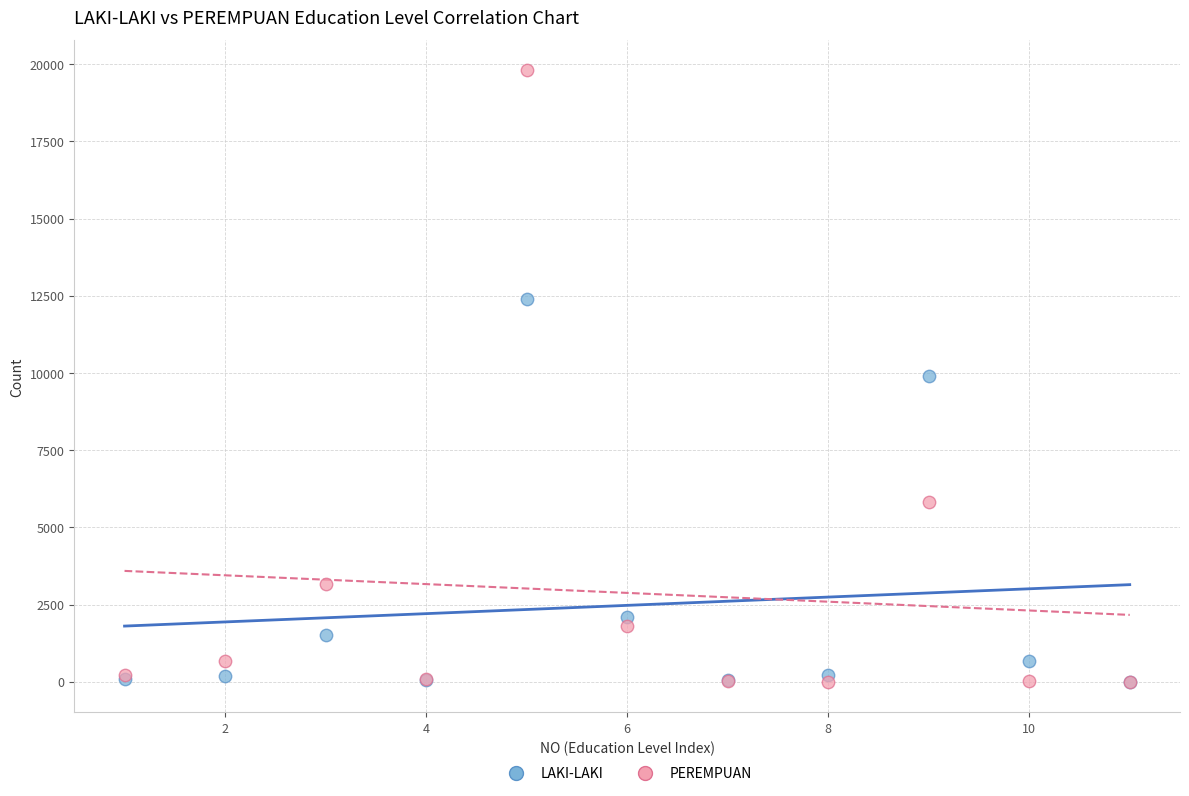

In the LAKI-LAKI series, what Y value is closest to 6196?

9911